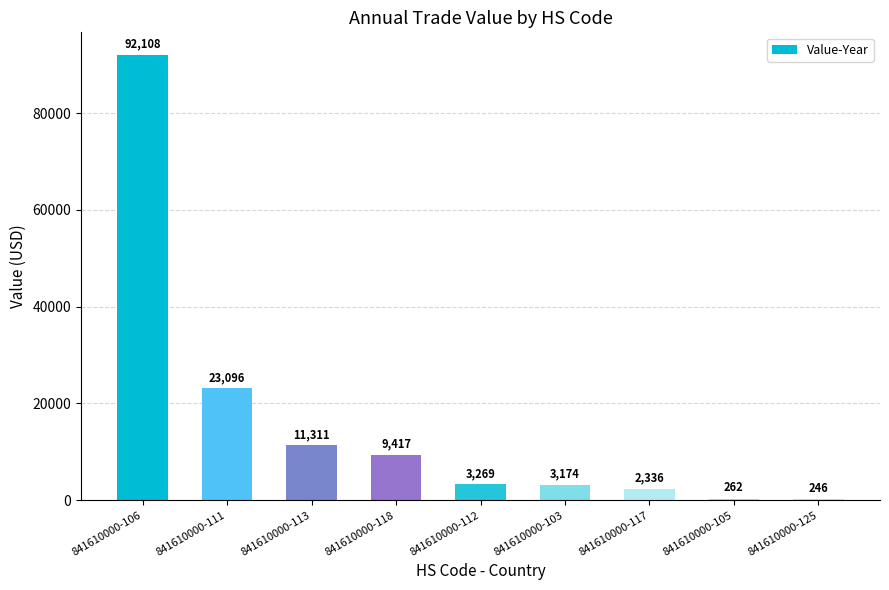

What is the maximum value shown in the chart?

92108